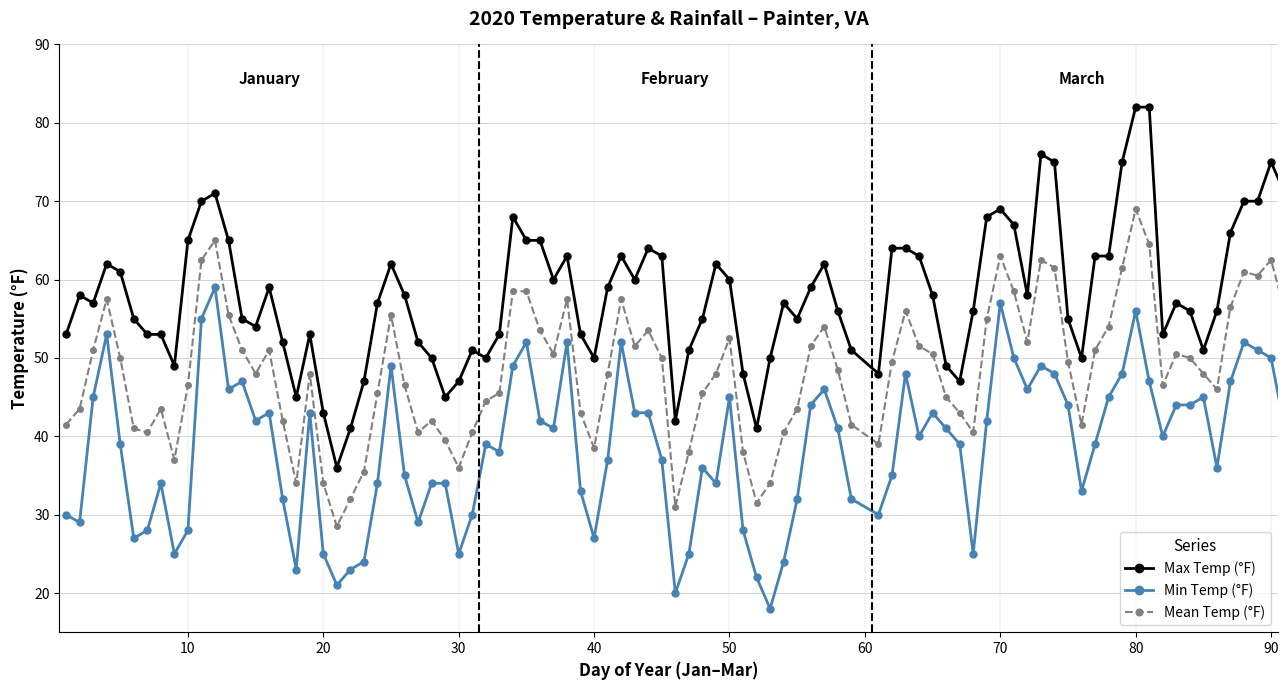

Which series has the widest spread of values?

Max Temp (°F)